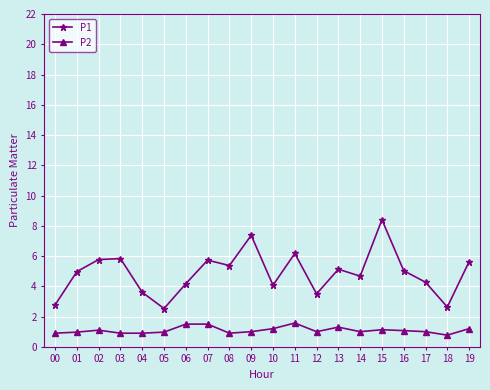

At how many categories does at least one series exceed 6?

3